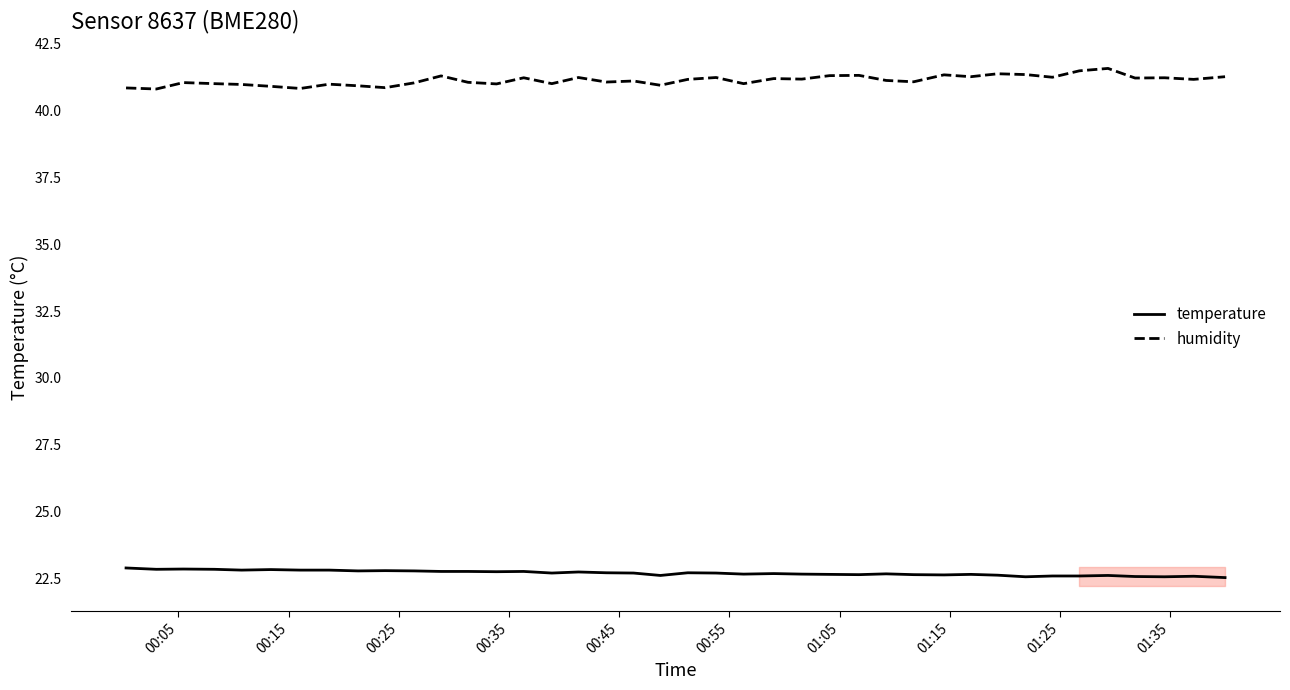

True or false: temperature and humidity cross at least once.

False